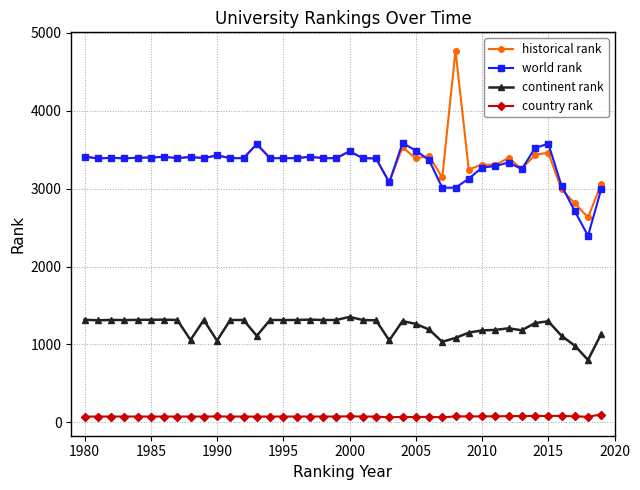

Which series has the largest range (max minus min)?

historical rank